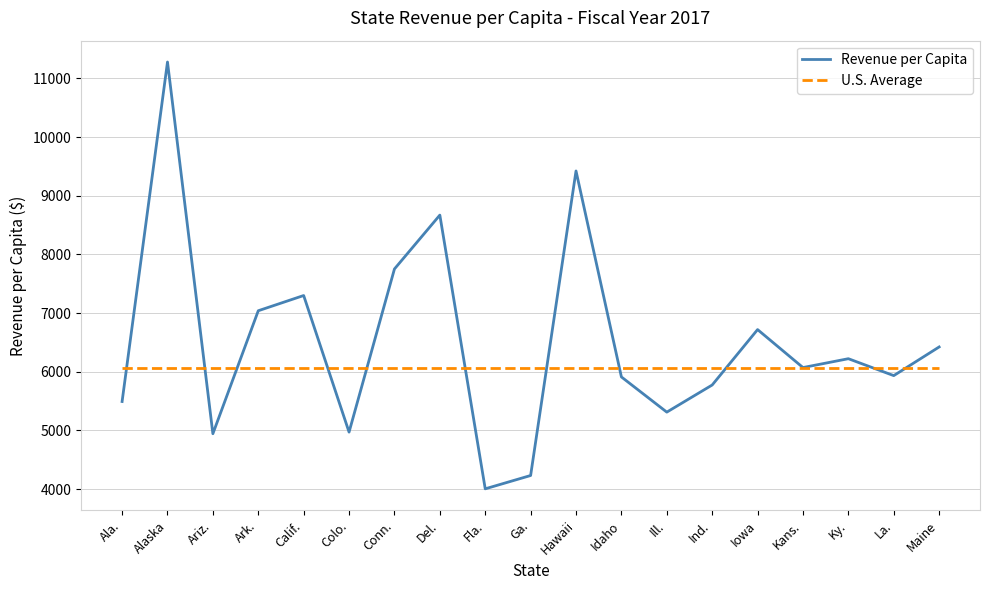

Between which two adjacent categories do U.S. Average and Revenue per Capita first intersect?

Ala. and Alaska